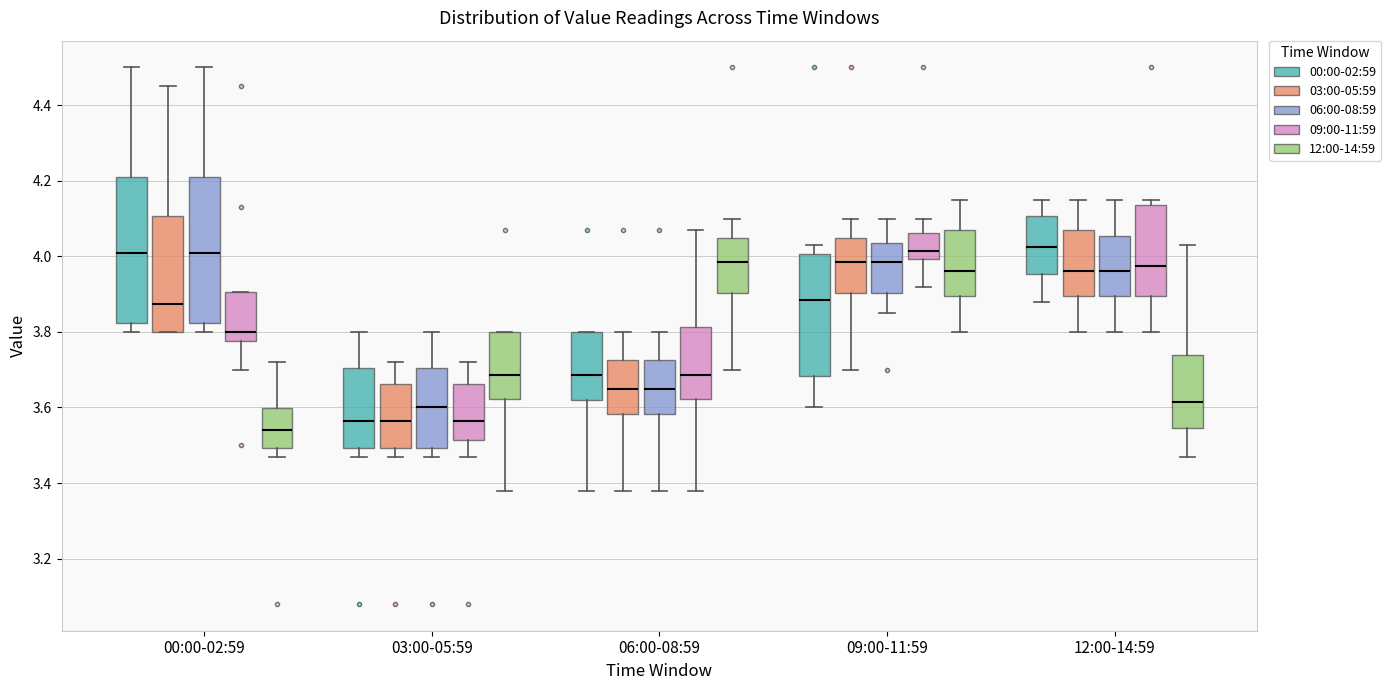

Reading left to right, read every box against the y-axis: the position of its median line, the range the box covers, and the ends of its whiskers. The values are not printed on the chart, so give them approximately, as read against the axis.

00:00-02:59 (00:00-02:59): median 4.02, box 3.82 to 4.22, whiskers 3.80 to 4.50
00:00-02:59 (03:00-05:59): median 3.88, box 3.80 to 4.10, whiskers 3.80 to 4.46
00:00-02:59 (06:00-08:59): median 4.02, box 3.82 to 4.22, whiskers 3.80 to 4.50
00:00-02:59 (09:00-11:59): median 3.80, box 3.78 to 3.90, whiskers 3.70 to 3.90
00:00-02:59 (12:00-14:59): median 3.54, box 3.50 to 3.60, whiskers 3.48 to 3.72
03:00-05:59 (00:00-02:59): median 3.56, box 3.50 to 3.70, whiskers 3.48 to 3.80
03:00-05:59 (03:00-05:59): median 3.56, box 3.50 to 3.66, whiskers 3.48 to 3.72
03:00-05:59 (06:00-08:59): median 3.60, box 3.50 to 3.70, whiskers 3.48 to 3.80
03:00-05:59 (09:00-11:59): median 3.56, box 3.52 to 3.66, whiskers 3.48 to 3.72
03:00-05:59 (12:00-14:59): median 3.68, box 3.62 to 3.80, whiskers 3.38 to 3.80
06:00-08:59 (00:00-02:59): median 3.68, box 3.62 to 3.80, whiskers 3.38 to 3.80
06:00-08:59 (03:00-05:59): median 3.66, box 3.58 to 3.72, whiskers 3.38 to 3.80
06:00-08:59 (06:00-08:59): median 3.66, box 3.58 to 3.72, whiskers 3.38 to 3.80
06:00-08:59 (09:00-11:59): median 3.68, box 3.62 to 3.82, whiskers 3.38 to 4.08
06:00-08:59 (12:00-14:59): median 3.98, box 3.90 to 4.04, whiskers 3.70 to 4.10
09:00-11:59 (00:00-02:59): median 3.88, box 3.68 to 4.00, whiskers 3.60 to 4.04
09:00-11:59 (03:00-05:59): median 3.98, box 3.90 to 4.04, whiskers 3.70 to 4.10
09:00-11:59 (06:00-08:59): median 3.98, box 3.90 to 4.04, whiskers 3.86 to 4.10
09:00-11:59 (09:00-11:59): median 4.02, box 4.00 to 4.06, whiskers 3.92 to 4.10
09:00-11:59 (12:00-14:59): median 3.96, box 3.90 to 4.08, whiskers 3.80 to 4.16
12:00-14:59 (00:00-02:59): median 4.02, box 3.96 to 4.10, whiskers 3.88 to 4.16
12:00-14:59 (03:00-05:59): median 3.96, box 3.90 to 4.08, whiskers 3.80 to 4.16
12:00-14:59 (06:00-08:59): median 3.96, box 3.90 to 4.06, whiskers 3.80 to 4.16
12:00-14:59 (09:00-11:59): median 3.98, box 3.90 to 4.14, whiskers 3.80 to 4.16
12:00-14:59 (12:00-14:59): median 3.62, box 3.54 to 3.74, whiskers 3.48 to 4.04